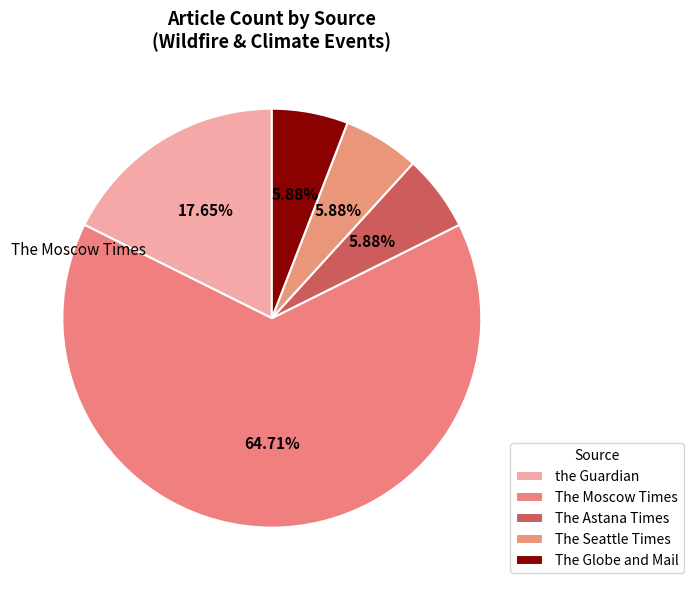

To the nearest percent, what is the difference between the The Globe and Mail and The Moscow Times slice percentages?

59%